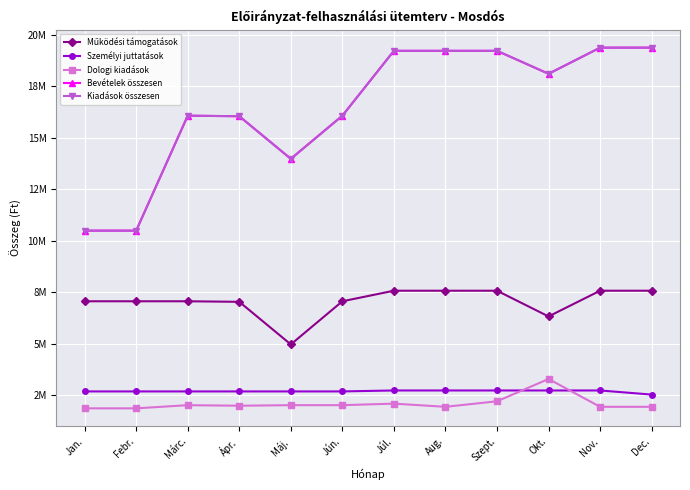

What is the total value across all series at Jan.?

32579411